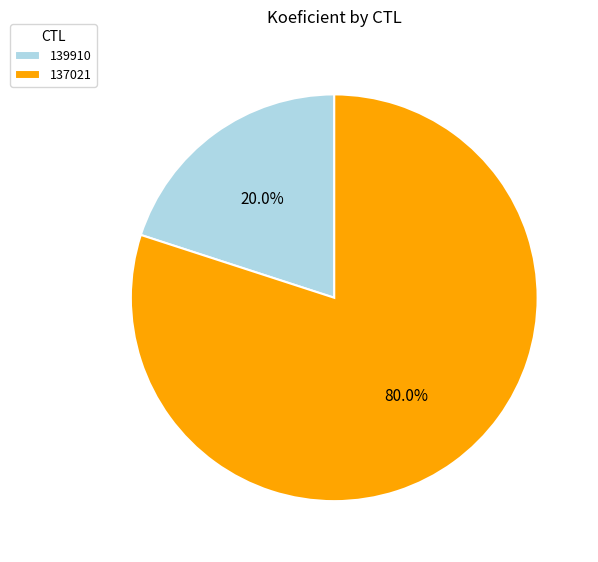

Is the sum of 139910 and 137021 greater than half?

Yes